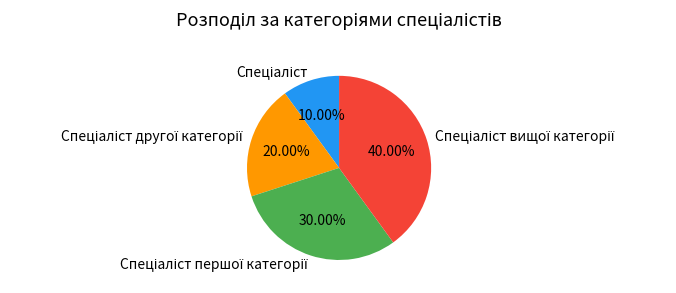

Is there any slice that represents more than half of the pie?

No